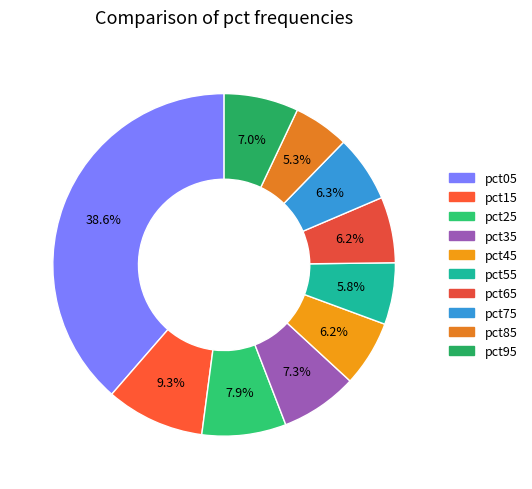

Rank the categories by value from lowest to highest.

pct85, pct55, pct65, pct45, pct75, pct95, pct35, pct25, pct15, pct05